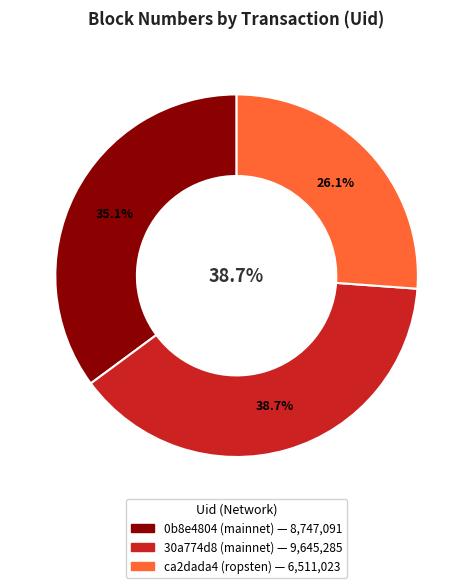

Is there any slice that represents more than half of the pie?

No